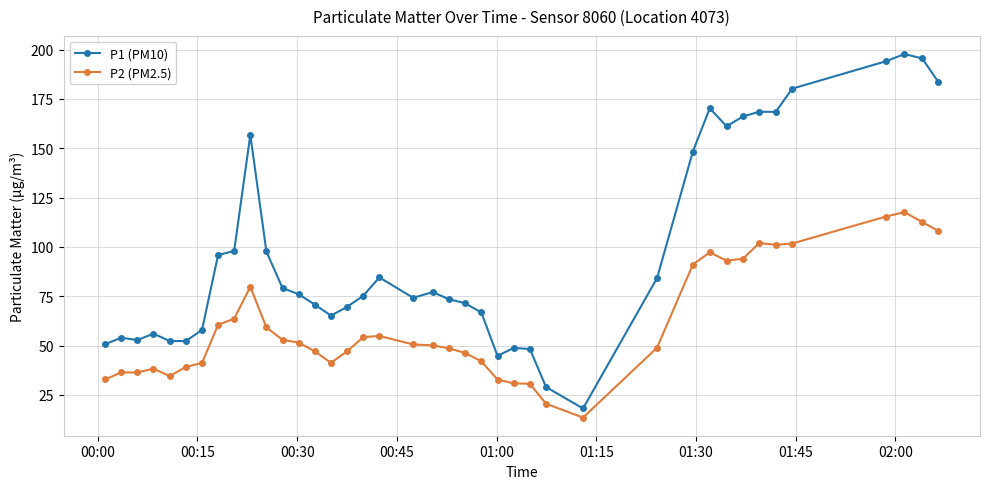

At how many categories does at least one series exceed 118?

12